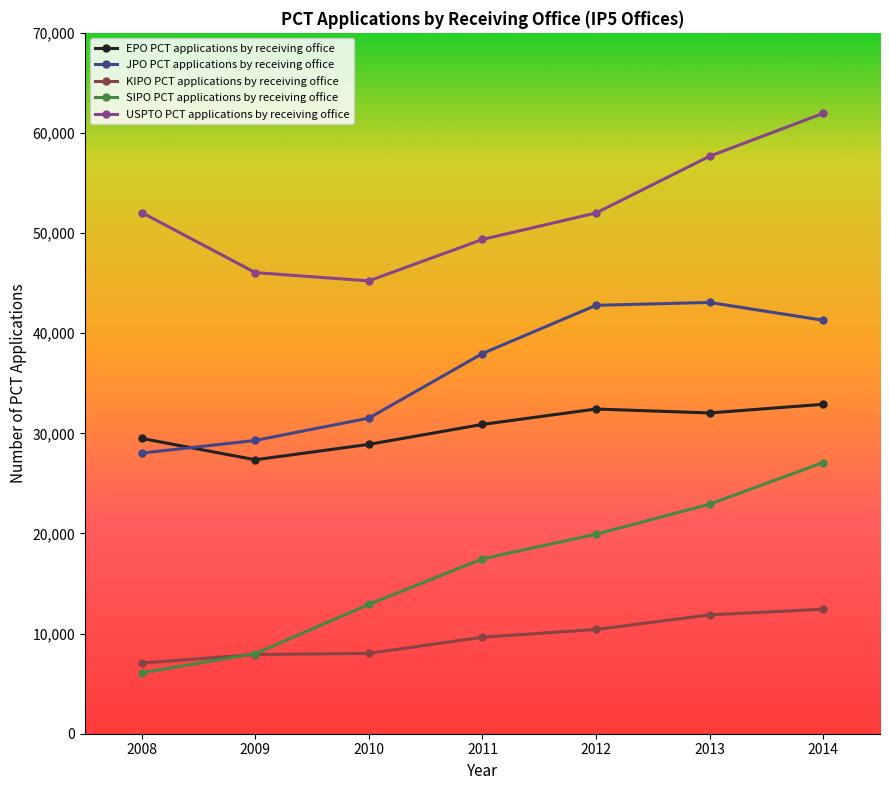

Does the chart have visible grid lines?

No